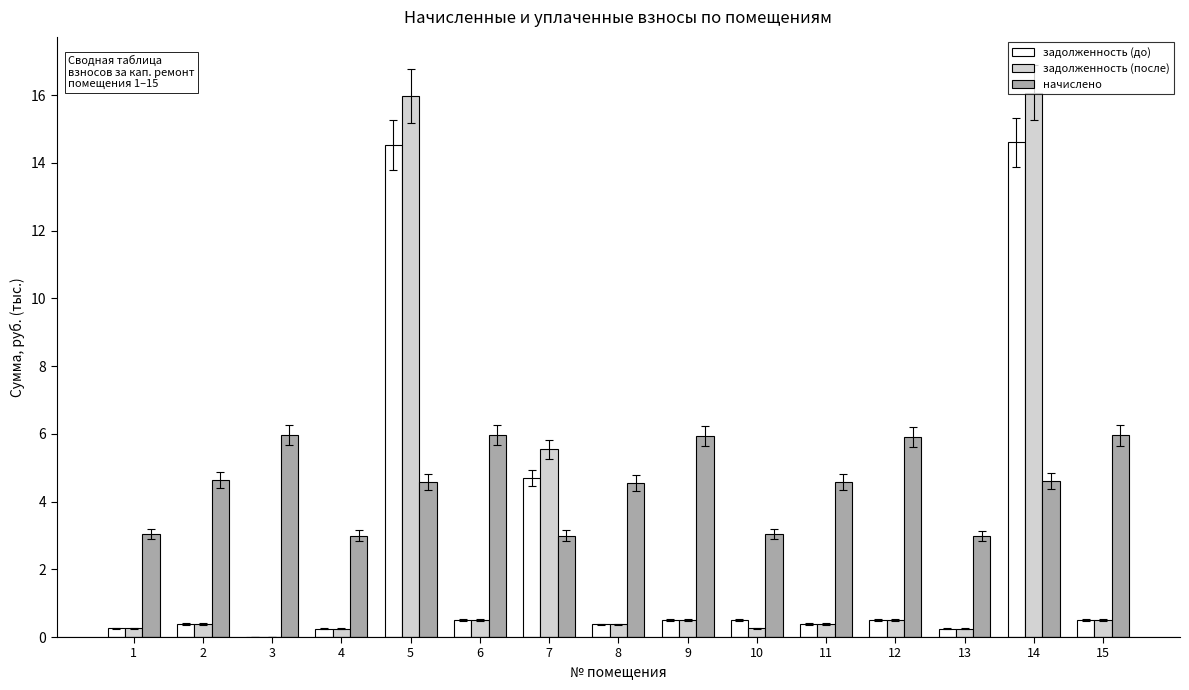

Is it true that задолженность (после) equals 0.5 at 6?

True